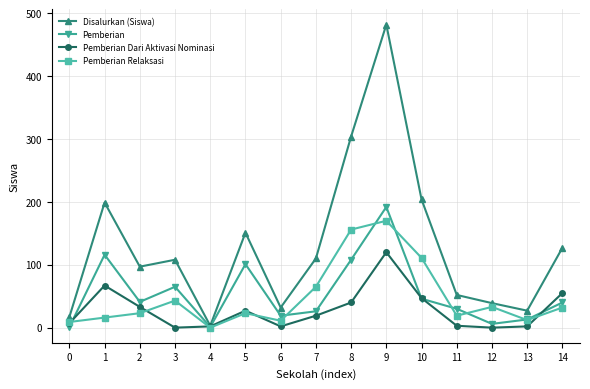

Between 6 and 8, which series saw the biggest shift?

Disalurkan (Siswa)